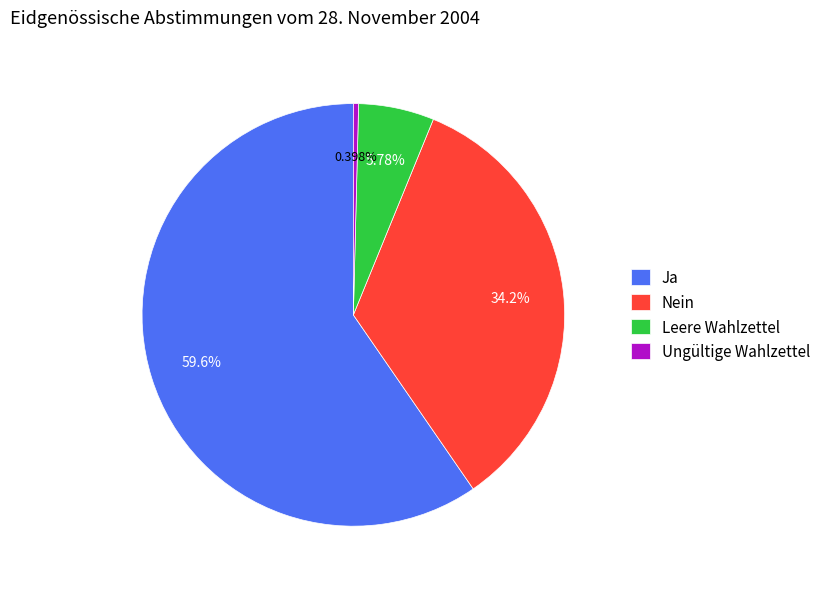

Rank the categories by value from highest to lowest.

Ja, Nein, Leere Wahlzettel, Ungültige Wahlzettel